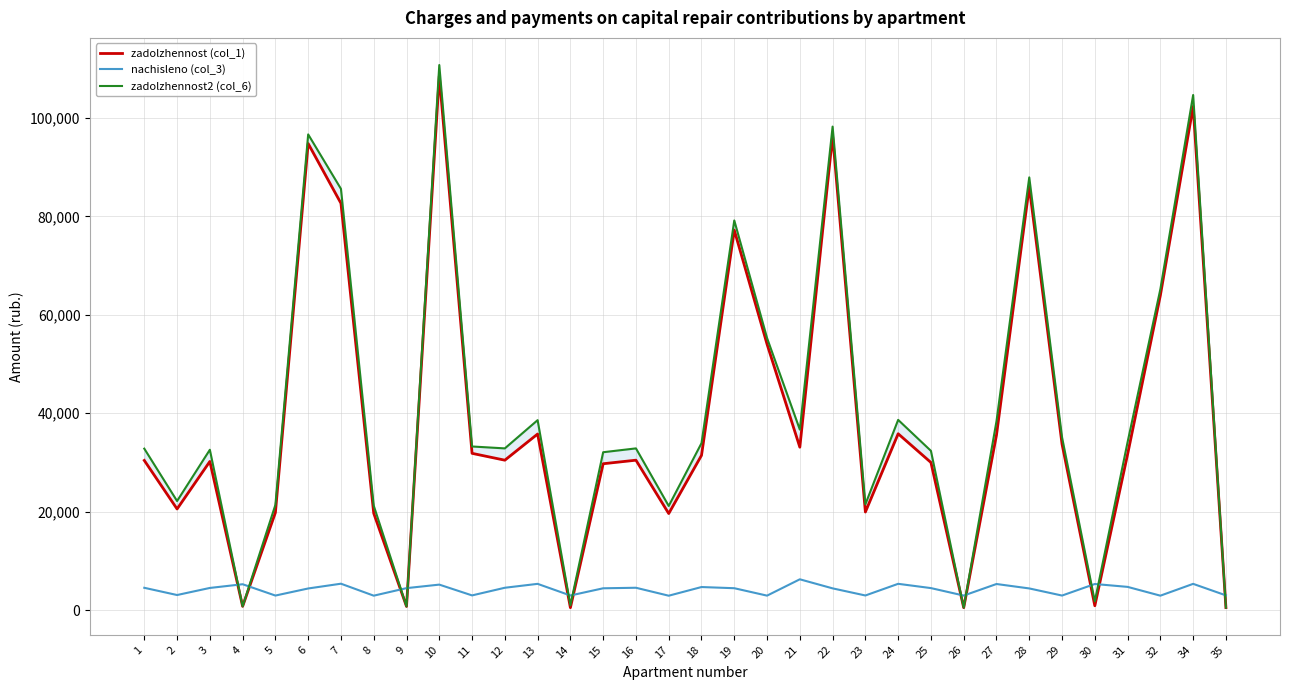

Which series has the largest range (max minus min)?

zadolzhennost2 (col_6)